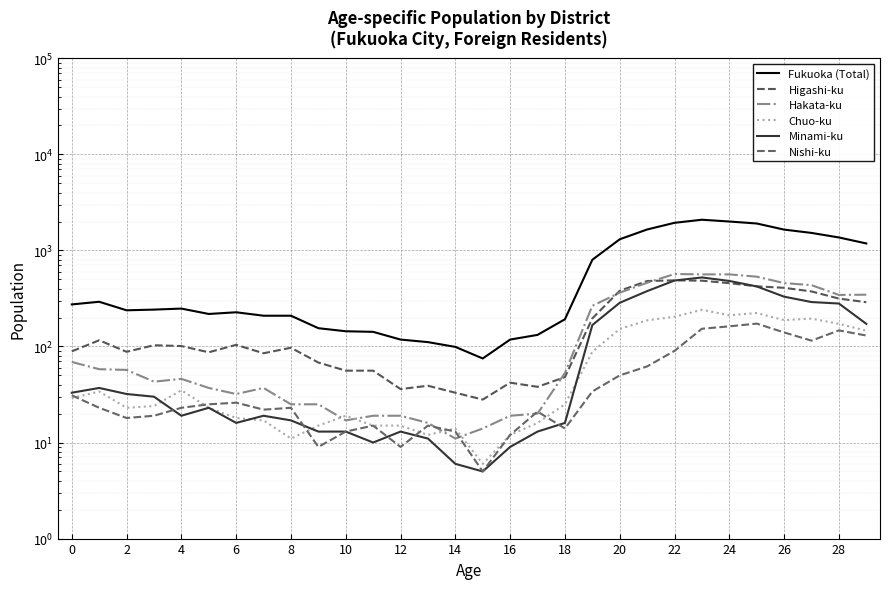

True or false: Hakata-ku and Fukuoka (Total) intersect in this chart.

False